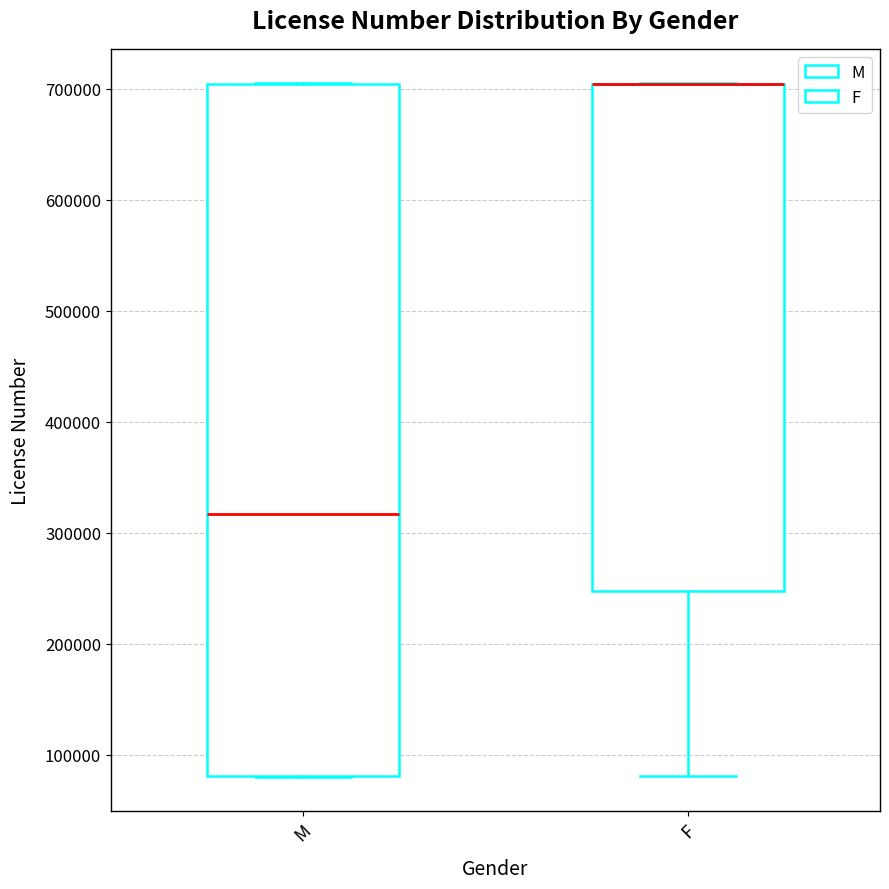

Reading left to right, read every box against the y-axis: the position of its median line, the range the box covers, and the ends of its whiskers. The values are not printed on the chart, so give them approximately, as read against the axis.

M: median 320000, box 80000 to 700000, whiskers 80000 to 700000
F: median 700000 (drawn on the box's upper edge), box 250000 to 700000, whiskers 80000 to 700000